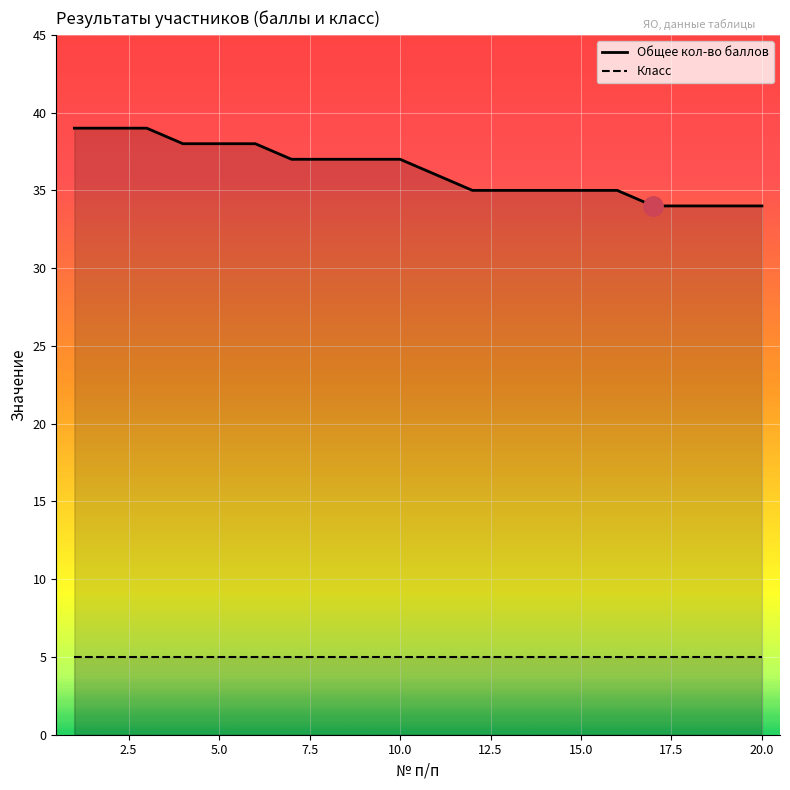

The value at 9 is 55. True or false?

False